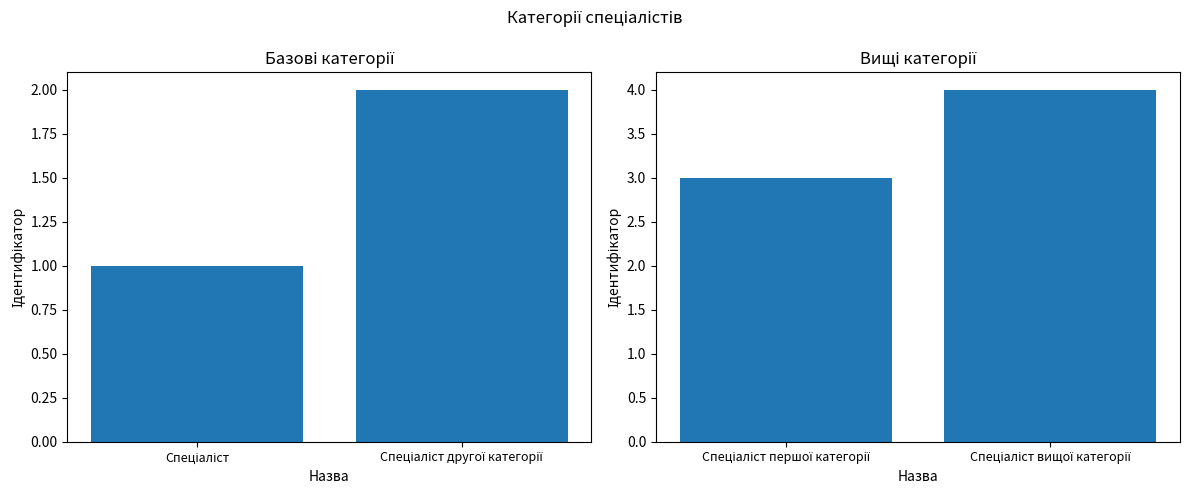

Which series changed the most between Спеціаліст and Спеціаліст другої категорії?

Ідентифікатор (1-2)